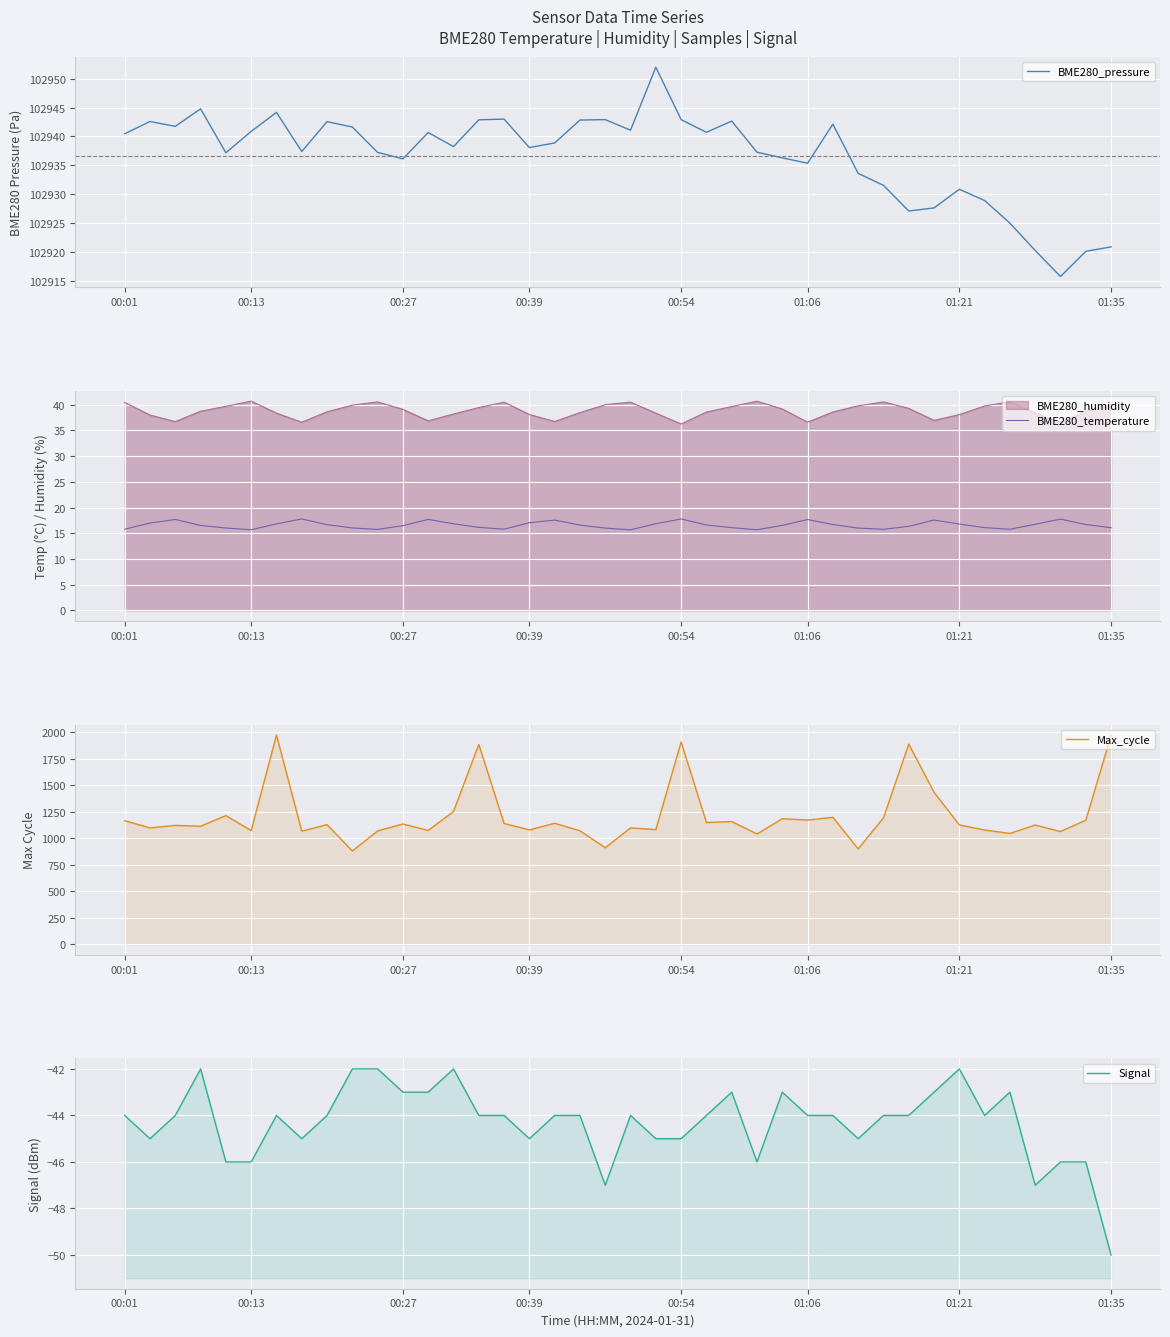

What value does the Max_cycle series have at 23?

1150.0